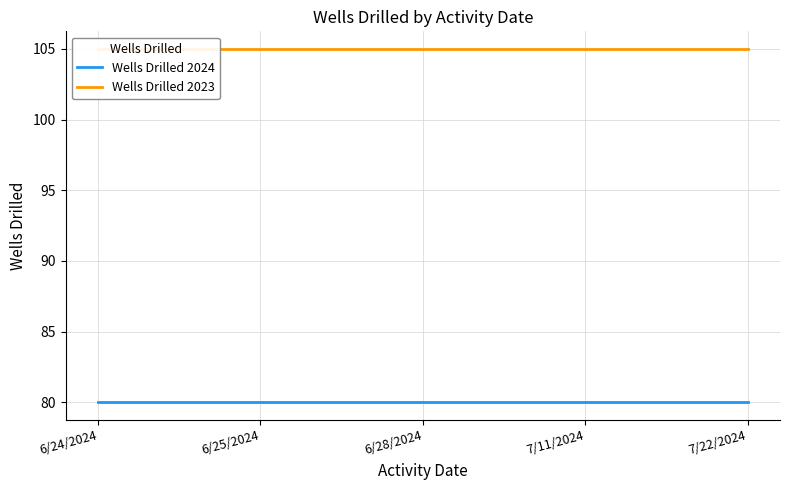

Reading left to right, transcribe all the data shown in this chart.

Wells Drilled 2024: 80	80	80	80	80
Wells Drilled 2023: 105	105	105	105	105